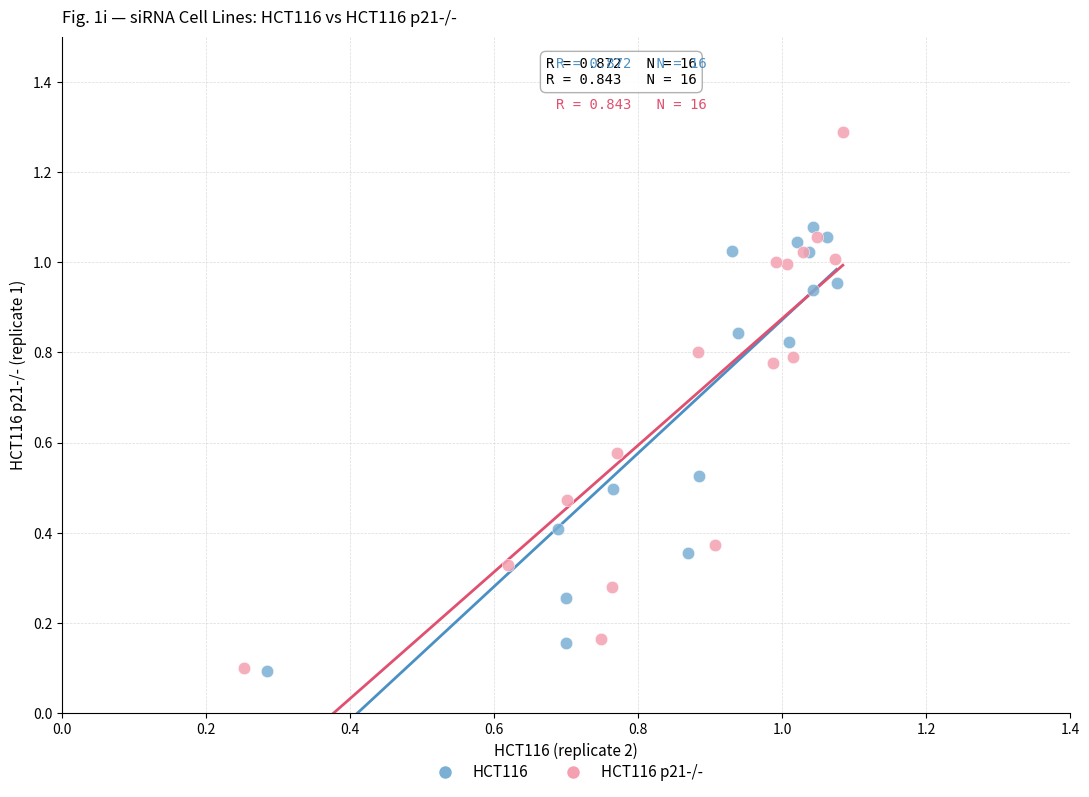

Which series contains the highest Y value?

HCT116 p21-/-